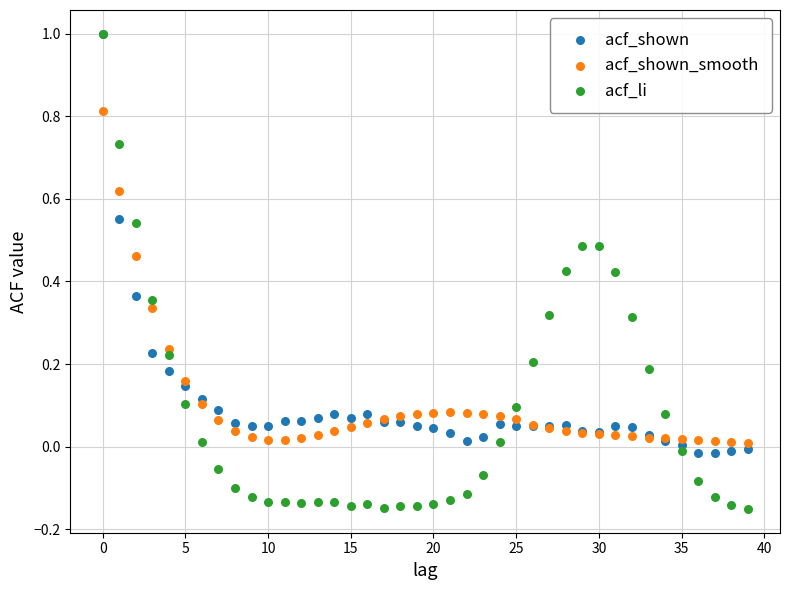

What are all the series names shown in the legend?

acf_shown, acf_shown_smooth, acf_li